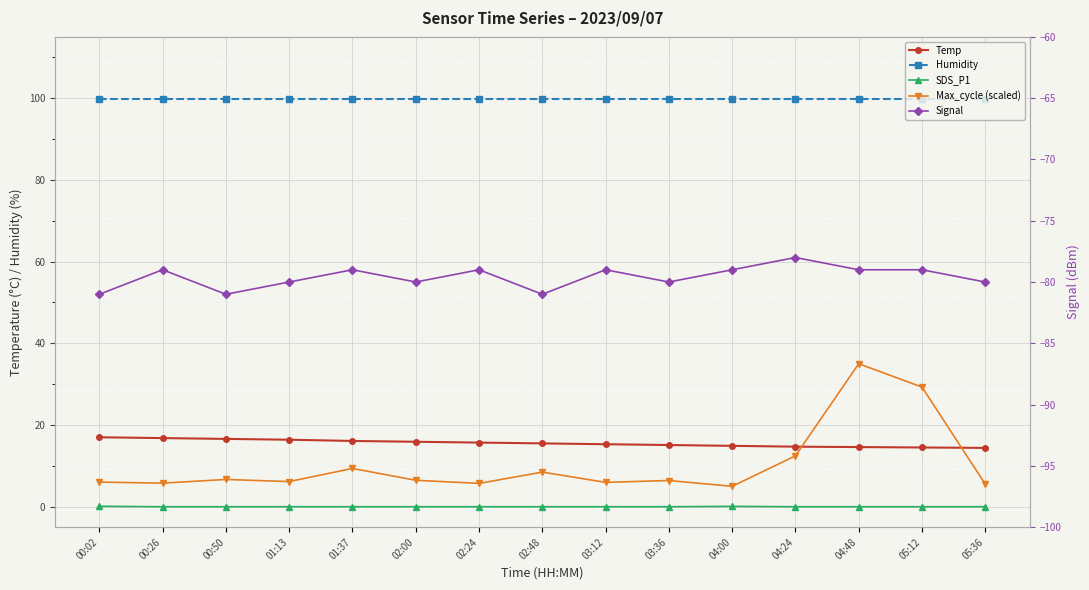

What are all the series names shown in the legend?

Temp, Humidity, SDS_P1, Max_cycle (scaled), Signal